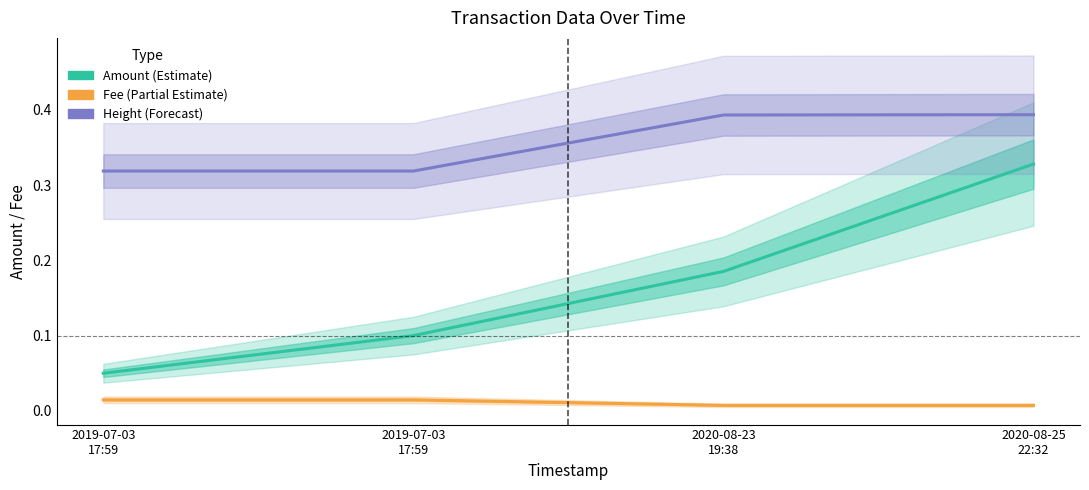

Reading left to right, what are all the values shown in this chart?

Amount (Estimate): 2019-07-03
17:59=0.1	2019-07-03
17:59=0.1	2020-08-23
19:38=0.2	2020-08-25
22:32=0.3
Fee (Partial Estimate): 2019-07-03
17:59=0.0	2019-07-03
17:59=0.0	2020-08-23
19:38=0.0	2020-08-25
22:32=0.0
Height (Forecast): 2019-07-03
17:59=0.3	2019-07-03
17:59=0.3	2020-08-23
19:38=0.4	2020-08-25
22:32=0.4